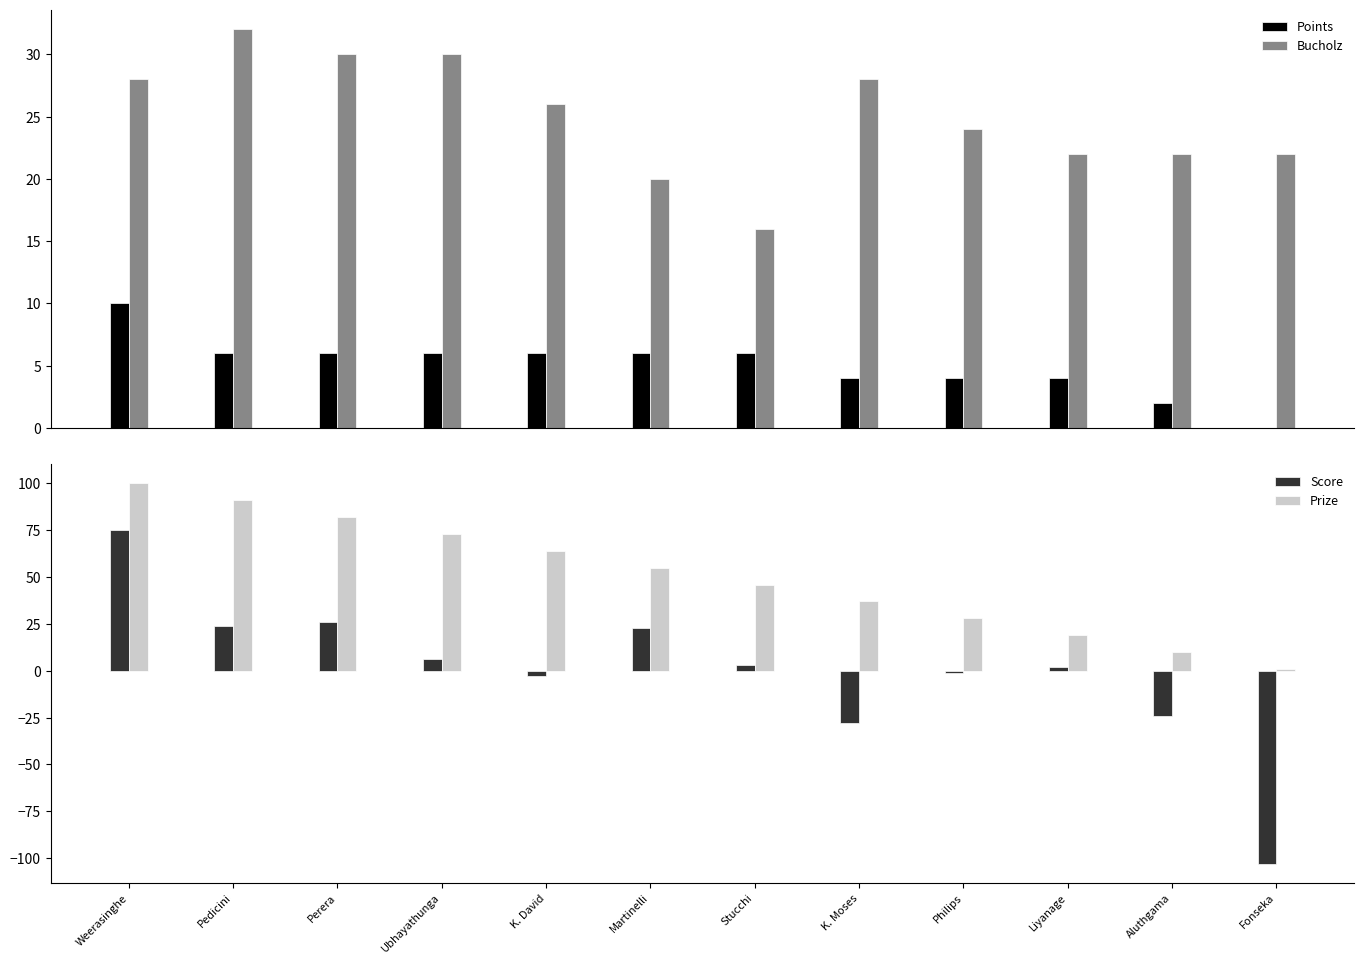

What is the spread (max minus min) of values at Ubhayathunga?

67